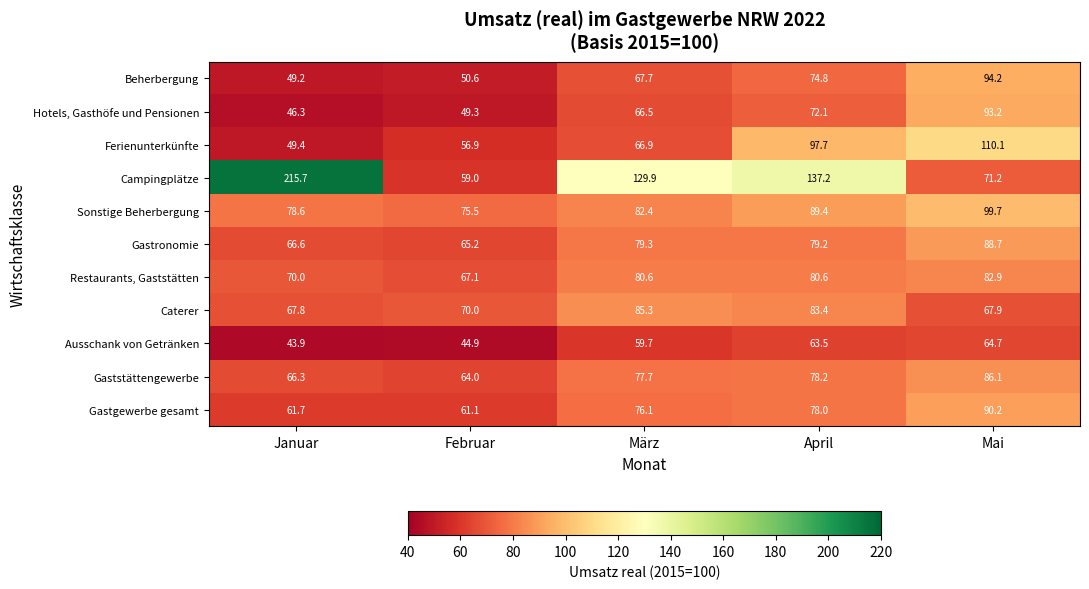

The value of Caterer at April is 56.0. True or false?

False